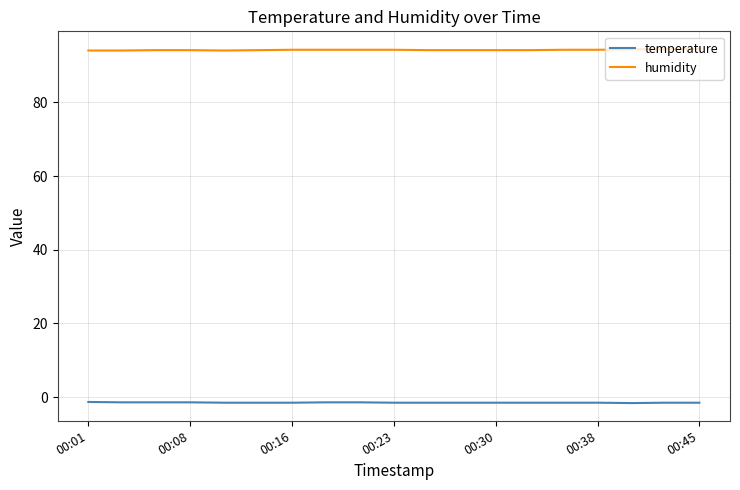

What is the minimum value for humidity?

94.1